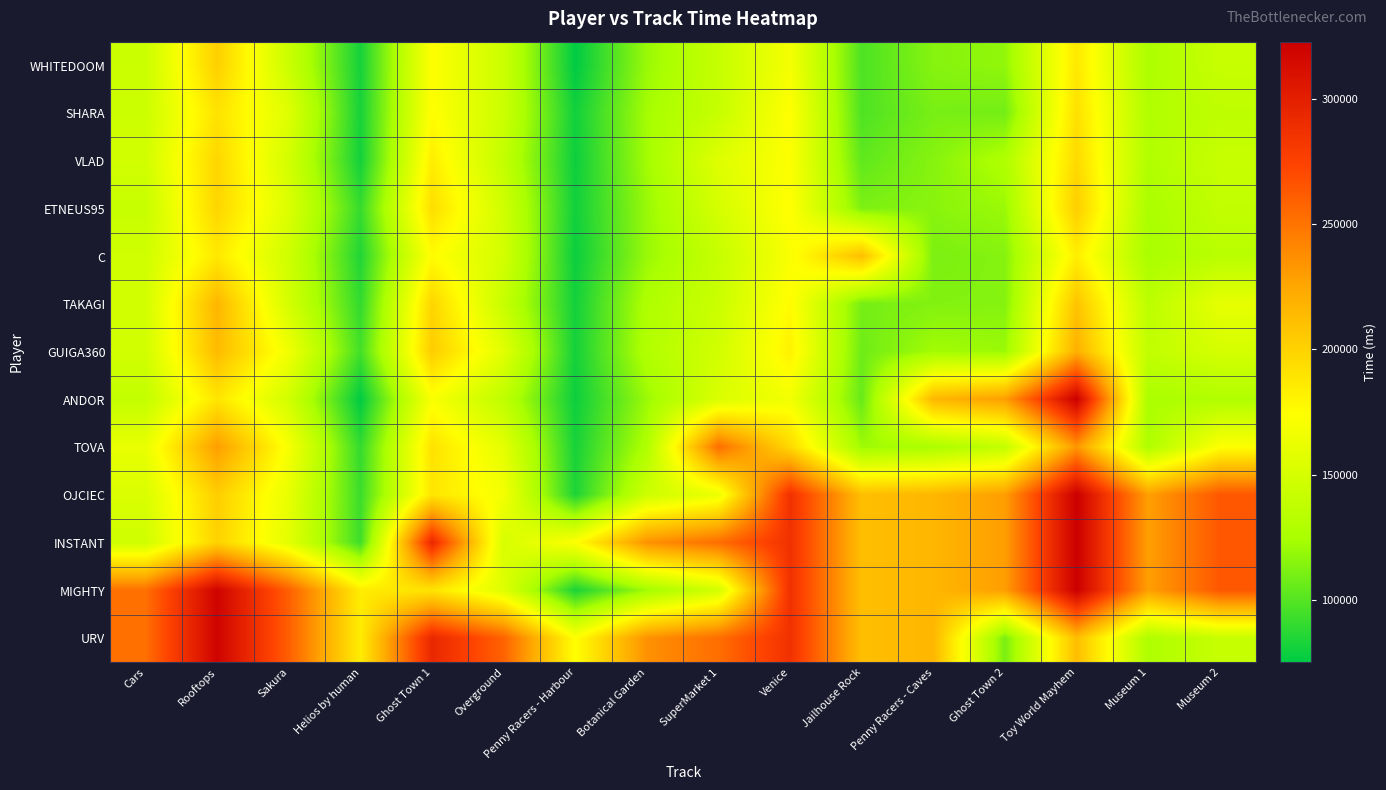

Reading right to left, transcribe all the data shown in this chart.

WHITEDOOM: Museum 2=141929	Museum 1=126688	Toy World Mayhem=187048	Ghost Town 2=117742	Penny Racers - Caves=114268	Jailhouse Rock=97944	Venice=168604	SuperMarket 1=140707	Botanical Garden=119952	Penny Racers - Harbour=75049	Overground=144377	Ghost Town 1=173848	Helios by human=81535	Sakura=143670	Rooftops=201790	Cars=143752
SHARA: Museum 2=136183	Museum 1=129374	Toy World Mayhem=191957	Ghost Town 2=108923	Penny Racers - Caves=110368	Jailhouse Rock=98211	Venice=174640	SuperMarket 1=141367	Botanical Garden=123435	Penny Racers - Harbour=80164	Overground=144181	Ghost Town 1=174972	Helios by human=81927	Sakura=155734	Rooftops=190451	Cars=144452
VLAD: Museum 2=142148	Museum 1=129180	Toy World Mayhem=195639	Ghost Town 2=128254	Penny Racers - Caves=114218	Jailhouse Rock=103348	Venice=172868	SuperMarket 1=155704	Botanical Garden=122985	Penny Racers - Harbour=78860	Overground=139325	Ghost Town 1=184076	Helios by human=80847	Sakura=148327	Rooftops=197781	Cars=148064
ETNEUS95: Museum 2=138601	Museum 1=125071	Toy World Mayhem=202831	Ghost Town 2=120319	Penny Racers - Caves=115314	Jailhouse Rock=111469	Venice=174982	SuperMarket 1=149797	Botanical Garden=119574	Penny Racers - Harbour=80269	Overground=146742	Ghost Town 1=193546	Helios by human=91066	Sakura=154035	Rooftops=198402	Cars=141824
C: Museum 2=133679	Museum 1=124829	Toy World Mayhem=183726	Ghost Town 2=114081	Penny Racers - Caves=110971	Jailhouse Rock=211389	Venice=171164	SuperMarket 1=140859	Botanical Garden=119512	Penny Racers - Harbour=78386	Overground=148679	Ghost Town 1=175844	Helios by human=84938	Sakura=146193	Rooftops=186770	Cars=146501
TAKAGI: Museum 2=160139	Museum 1=135162	Toy World Mayhem=208471	Ghost Town 2=113858	Penny Racers - Caves=113182	Jailhouse Rock=109557	Venice=176019	SuperMarket 1=143732	Botanical Garden=128037	Penny Racers - Harbour=80783	Overground=141667	Ghost Town 1=198410	Helios by human=89905	Sakura=149223	Rooftops=216519	Cars=148368
GUIGA360: Museum 2=149721	Museum 1=138579	Toy World Mayhem=219809	Ghost Town 2=120483	Penny Racers - Caves=122775	Jailhouse Rock=107401	Venice=182200	SuperMarket 1=147674	Botanical Garden=129622	Penny Racers - Harbour=81158	Overground=157270	Ghost Town 1=203542	Helios by human=94774	Sakura=166204	Rooftops=213450	Cars=147741
ANDOR: Museum 2=128827	Museum 1=125453	Toy World Mayhem=322801	Ghost Town 2=229293	Penny Racers - Caves=216054	Jailhouse Rock=105312	Venice=166921	SuperMarket 1=153082	Botanical Garden=120374	Penny Racers - Harbour=78906	Overground=137115	Ghost Town 1=171399	Helios by human=75441	Sakura=147888	Rooftops=189012	Cars=139698
TOVA: Museum 2=173601	Museum 1=128189	Toy World Mayhem=232801	Ghost Town 2=139293	Penny Racers - Caves=126054	Jailhouse Rock=121389	Venice=196342	SuperMarket 1=252620	Botanical Garden=128395	Penny Racers - Harbour=82078	Overground=158928	Ghost Town 1=190664	Helios by human=90248	Sakura=169895	Rooftops=229646	Cars=161538
OJCIEC: Museum 2=263601	Museum 1=228579	Toy World Mayhem=322801	Ghost Town 2=229293	Penny Racers - Caves=216054	Jailhouse Rock=211389	Venice=286342	SuperMarket 1=162620	Botanical Garden=145401	Penny Racers - Harbour=83751	Overground=168069	Ghost Town 1=188703	Helios by human=92528	Sakura=160838	Rooftops=202638	Cars=152556
INSTANT: Museum 2=263601	Museum 1=228579	Toy World Mayhem=322801	Ghost Town 2=229293	Penny Racers - Caves=216054	Jailhouse Rock=211389	Venice=286342	SuperMarket 1=252620	Botanical Garden=235401	Penny Racers - Harbour=173751	Overground=151022	Ghost Town 1=293542	Helios by human=93144	Sakura=157965	Rooftops=200208	Cars=146640
MIGHTY: Museum 2=263601	Museum 1=228579	Toy World Mayhem=322801	Ghost Town 2=229293	Penny Racers - Caves=216054	Jailhouse Rock=211389	Venice=286342	SuperMarket 1=148375	Botanical Garden=122162	Penny Racers - Harbour=82824	Overground=155643	Ghost Town 1=189803	Helios by human=184774	Sakura=259895	Rooftops=319646	Cars=251538
URV: Museum 2=141533	Museum 1=127768	Toy World Mayhem=212047	Ghost Town 2=110239	Penny Racers - Caves=216054	Jailhouse Rock=211389	Venice=286342	SuperMarket 1=252620	Botanical Garden=235401	Penny Racers - Harbour=173751	Overground=258069	Ghost Town 1=293542	Helios by human=184774	Sakura=259895	Rooftops=319646	Cars=251538